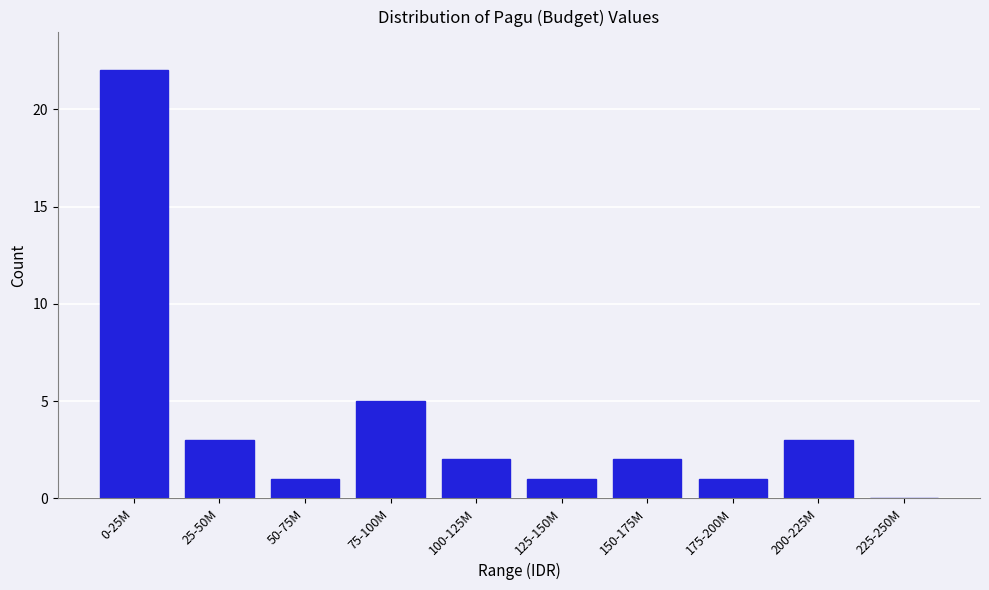

Reading right to left, transcribe all the data shown in this chart.

225-250M=0	200-225M=3	175-200M=1	150-175M=2	125-150M=1	100-125M=2	75-100M=5	50-75M=1	25-50M=3	0-25M=22